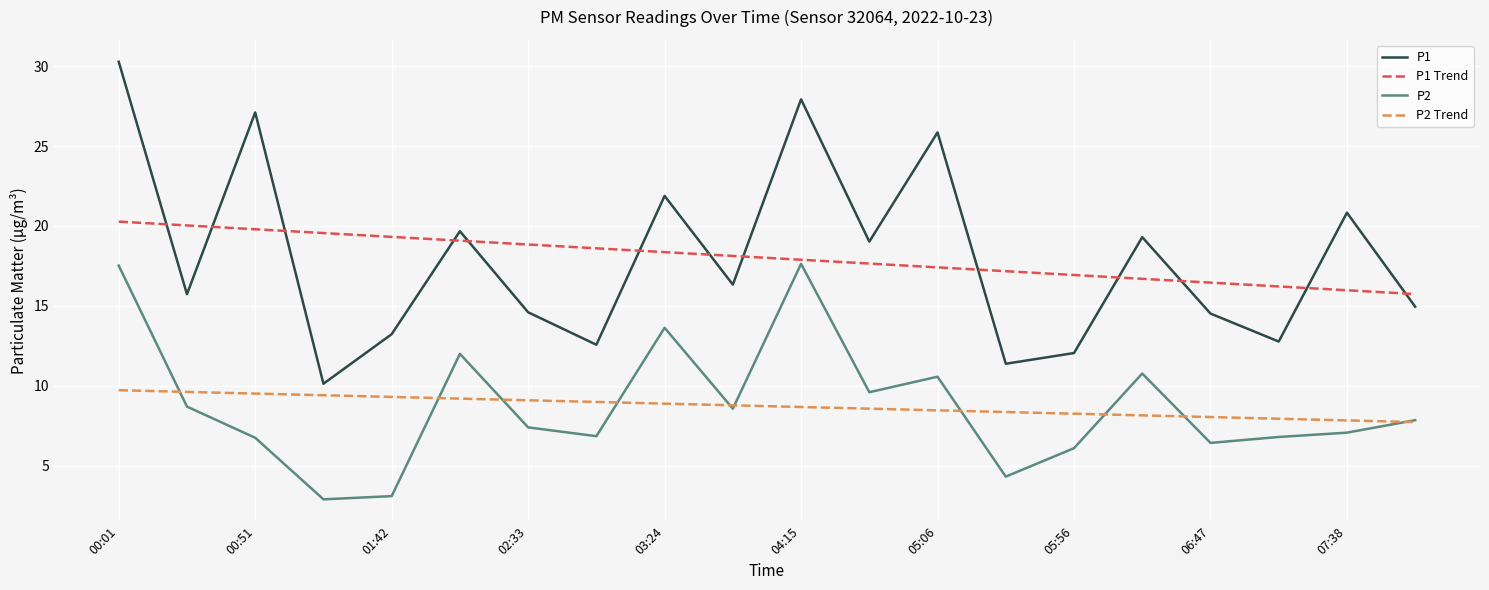

What is the lowest value of the P1 series?

10.1